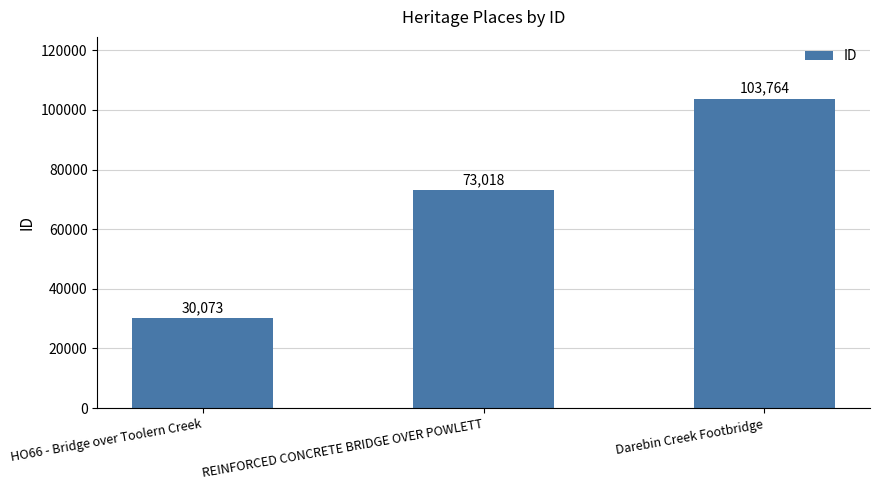

What is the minimum value shown in the chart?

30073